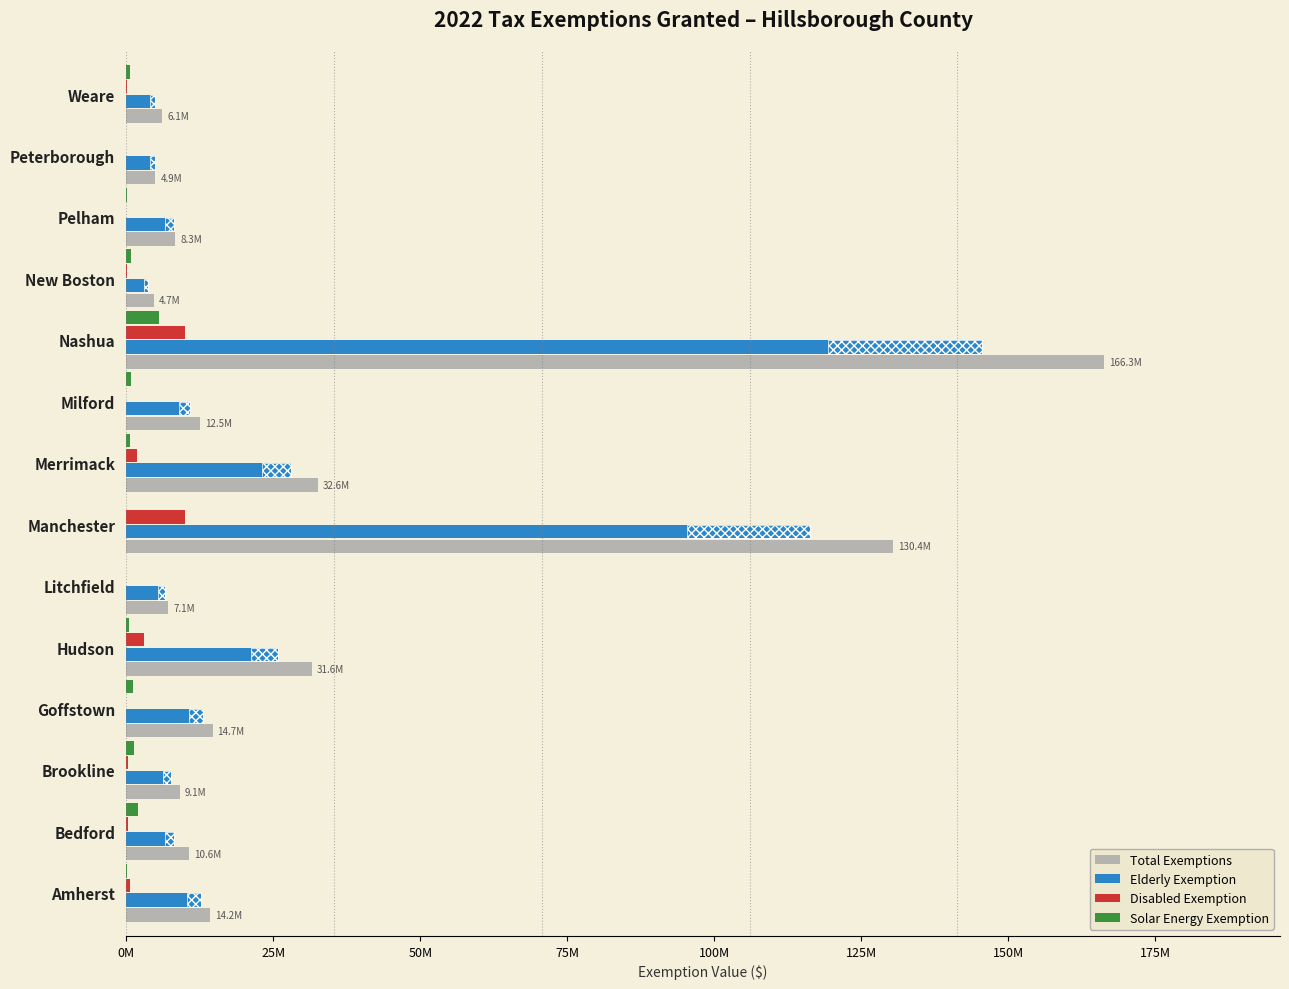

Which series has the largest total across all categories?

Total Exemptions